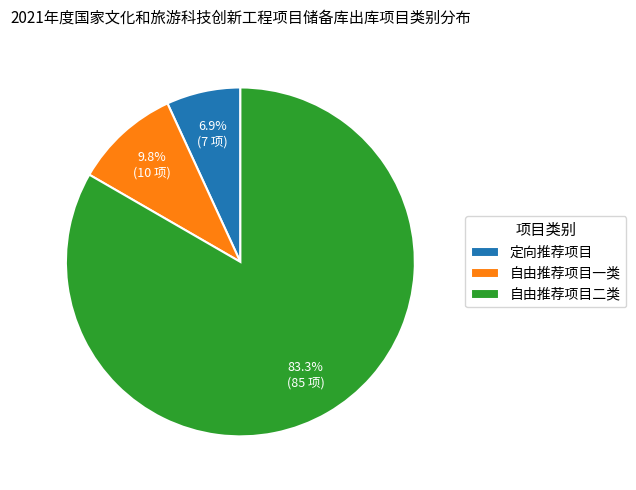

Rank the categories by value from lowest to highest.

定向推荐项目, 自由推荐项目一类, 自由推荐项目二类